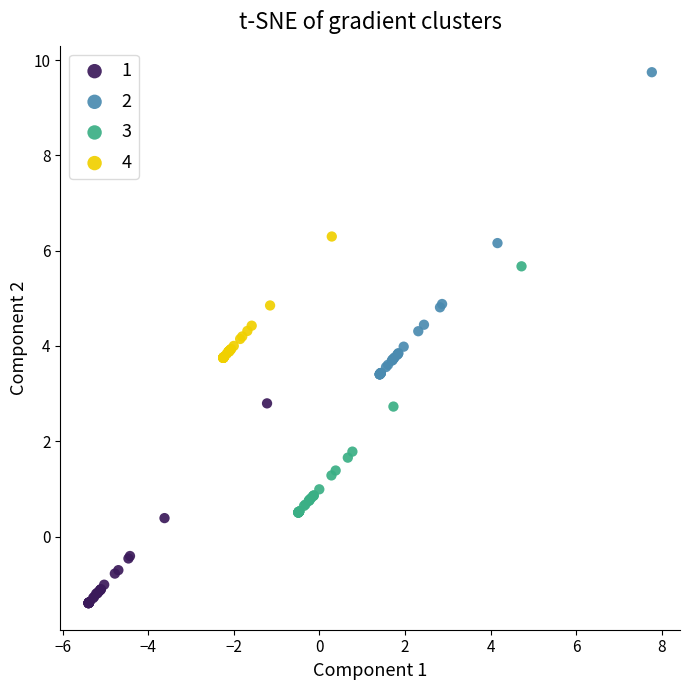

What are all the series names shown in the legend?

1, 2, 3, 4